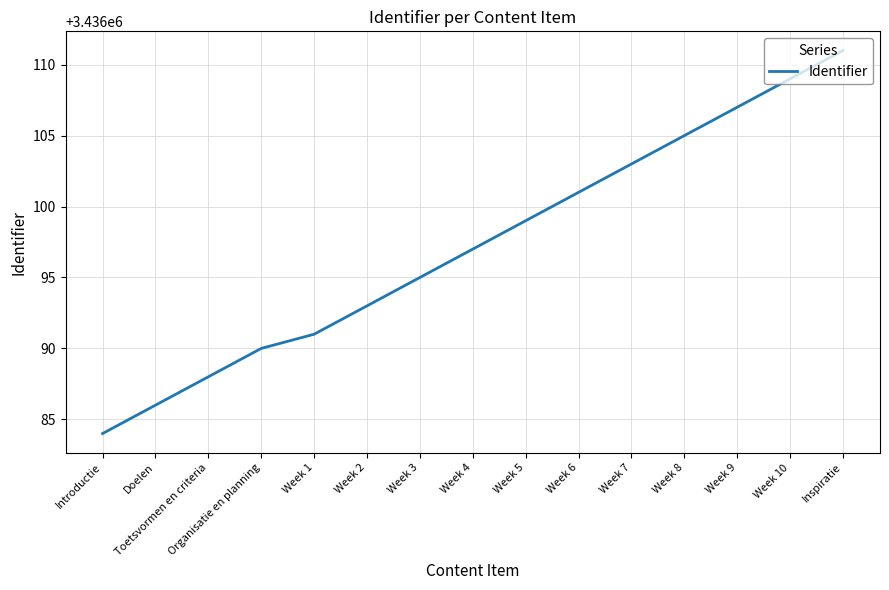

What is the change in value from Introductie to Toetsvormen en criteria?

+4